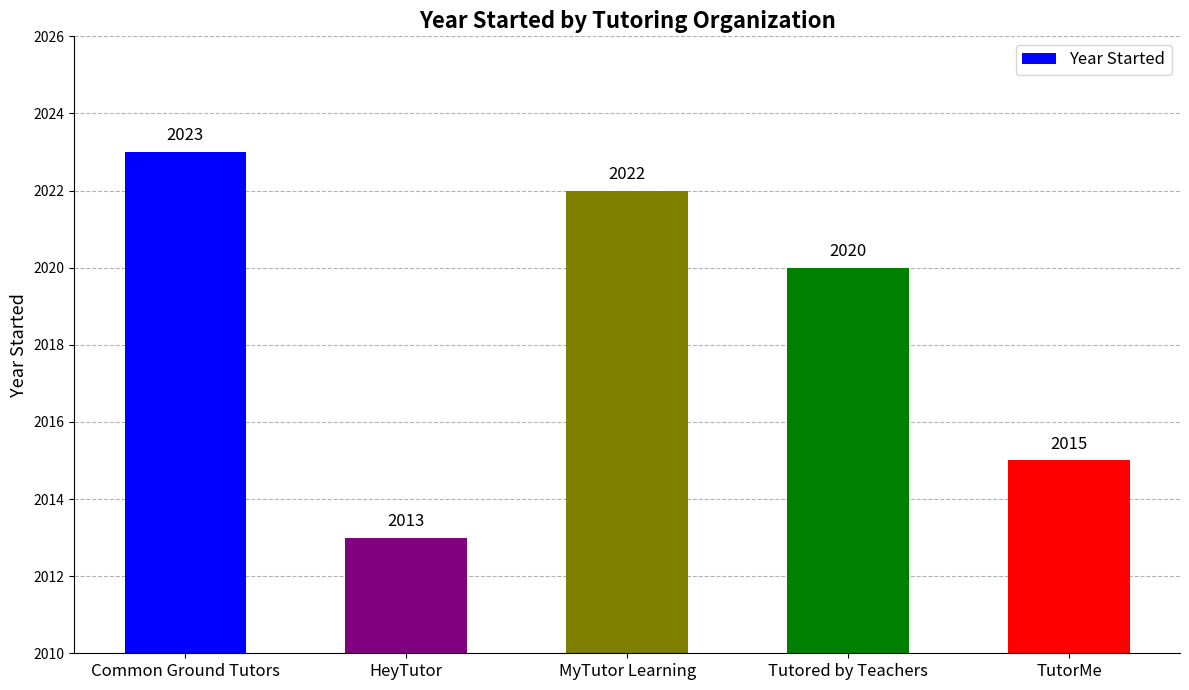

What is the difference between the values at Common Ground Tutors and MyTutor Learning?

1